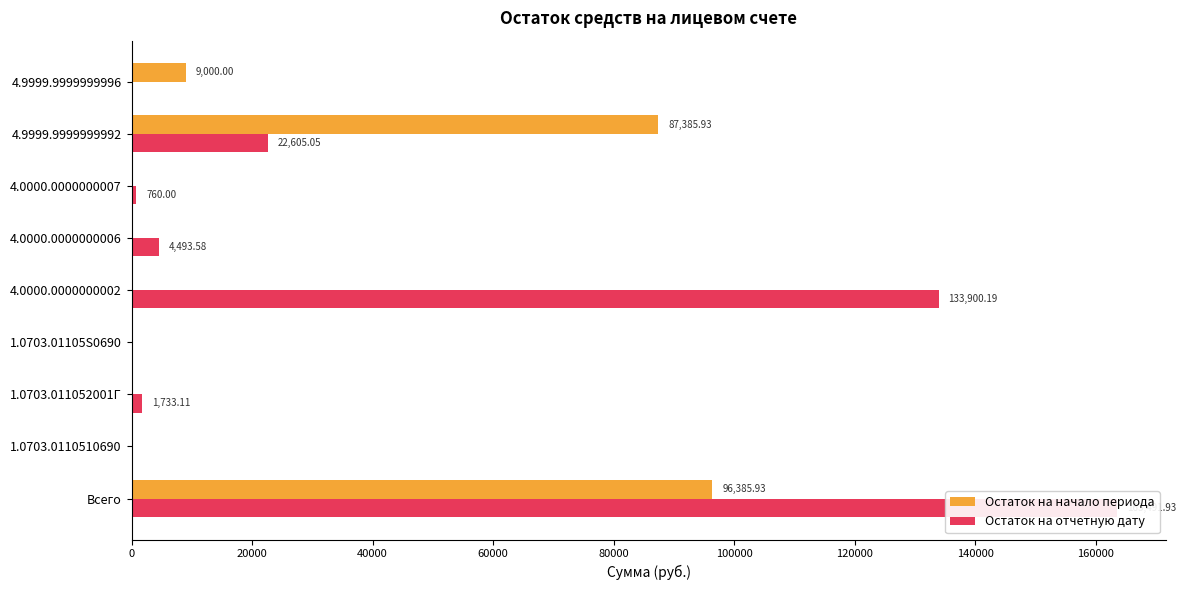

At 4.9999.9999999996, list the series in order from largest to smallest.

Остаток на начало периода, Остаток на отчетную дату